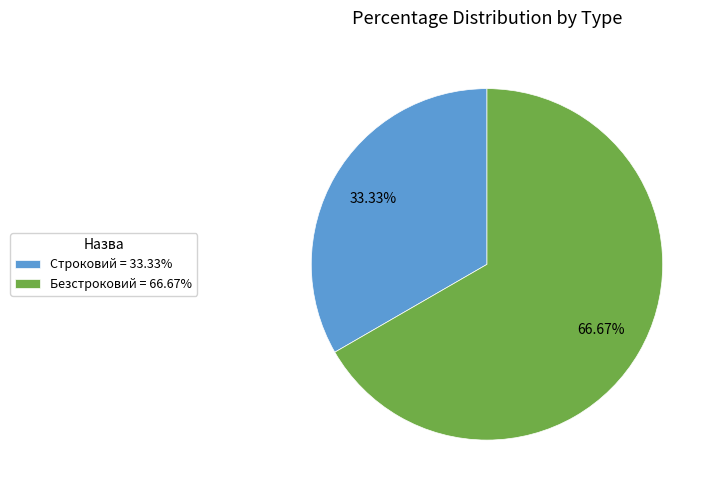

To the nearest percent, what is the difference between the largest and smallest slice percentages?

33%